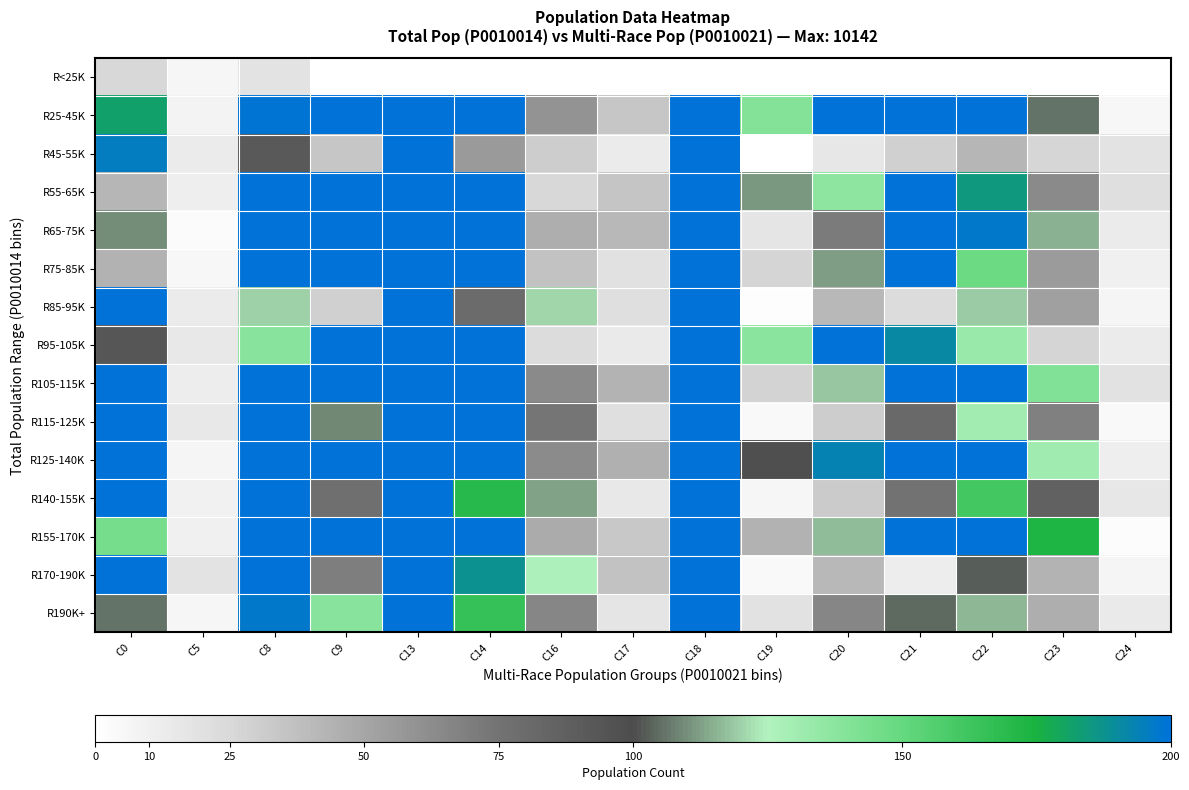

How many distinct data groups are displayed?

15